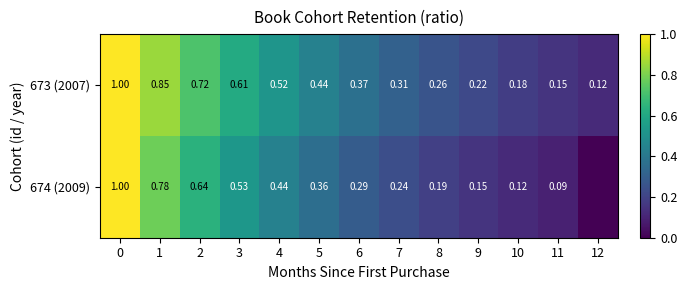

List the labels in order of 673 (2007) value, largest first.

0, 1, 2, 3, 4, 5, 6, 7, 8, 9, 10, 11, 12